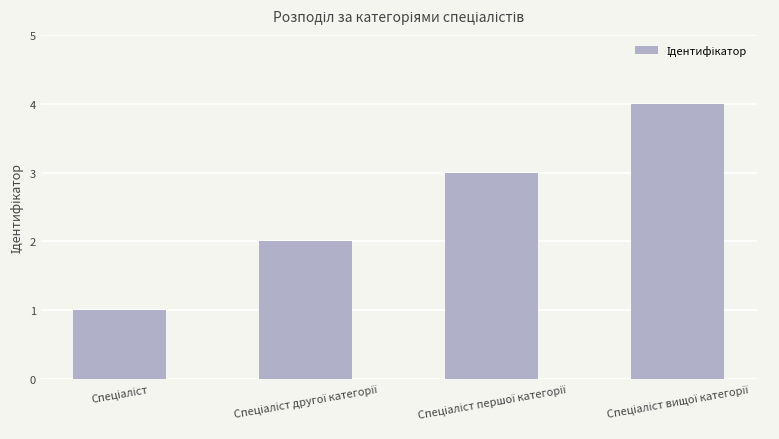

How many series are shown in this chart?

1